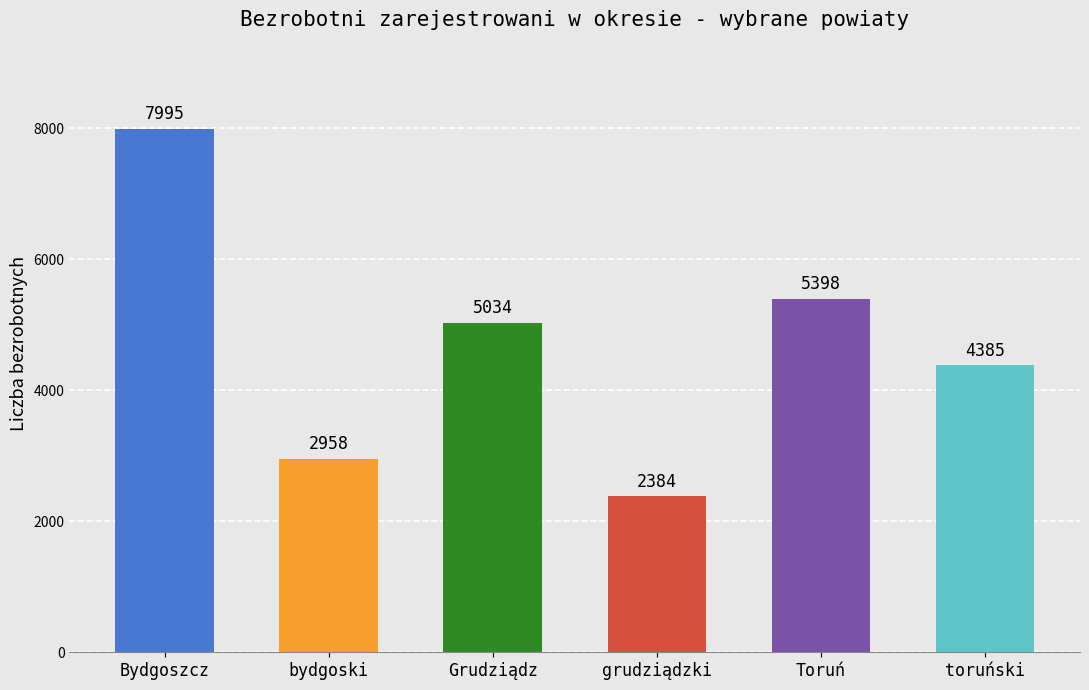

What is the change in value from Grudziądz to toruński?

-649